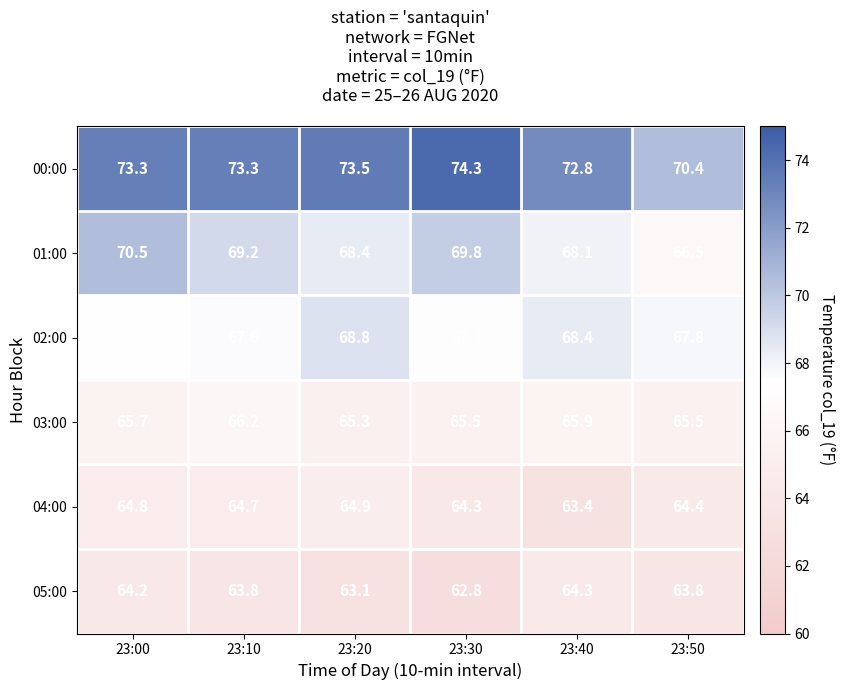

What value does the 01:00 series have at 23:50?

66.5